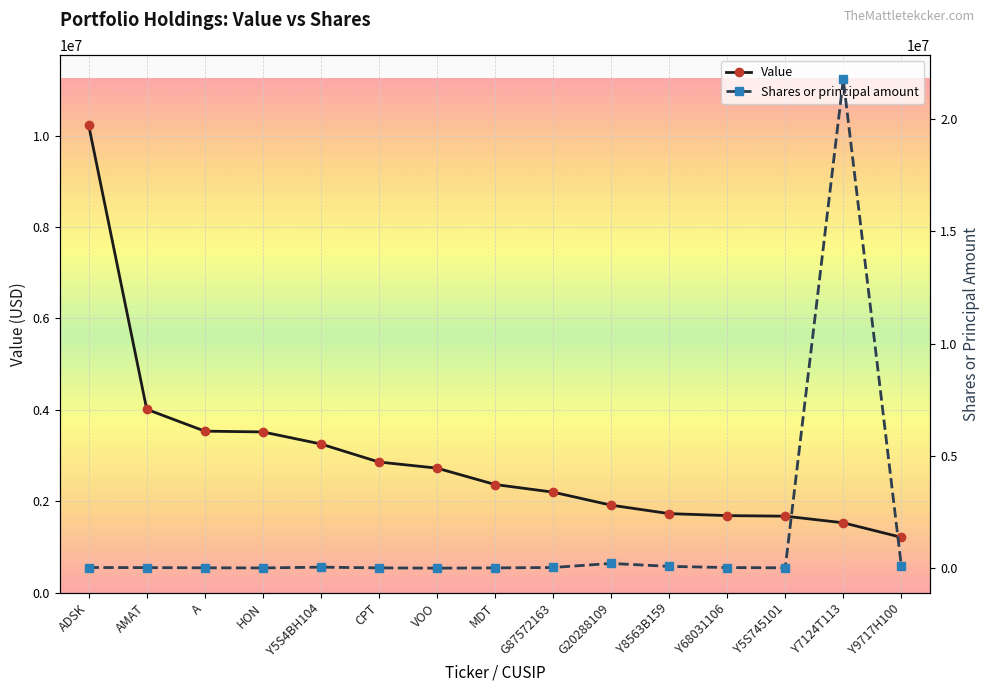

Which series has the largest range (max minus min)?

Shares or principal amount